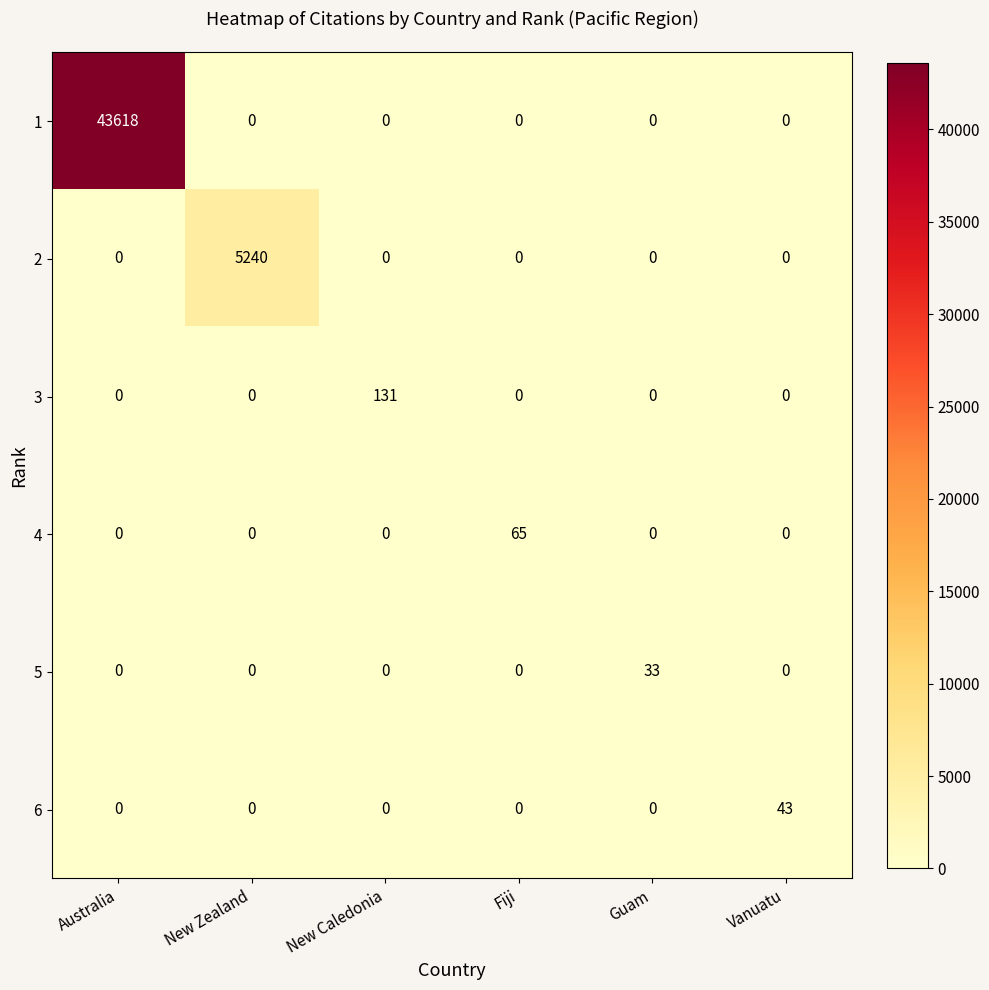

Which series has the largest range (max minus min)?

1